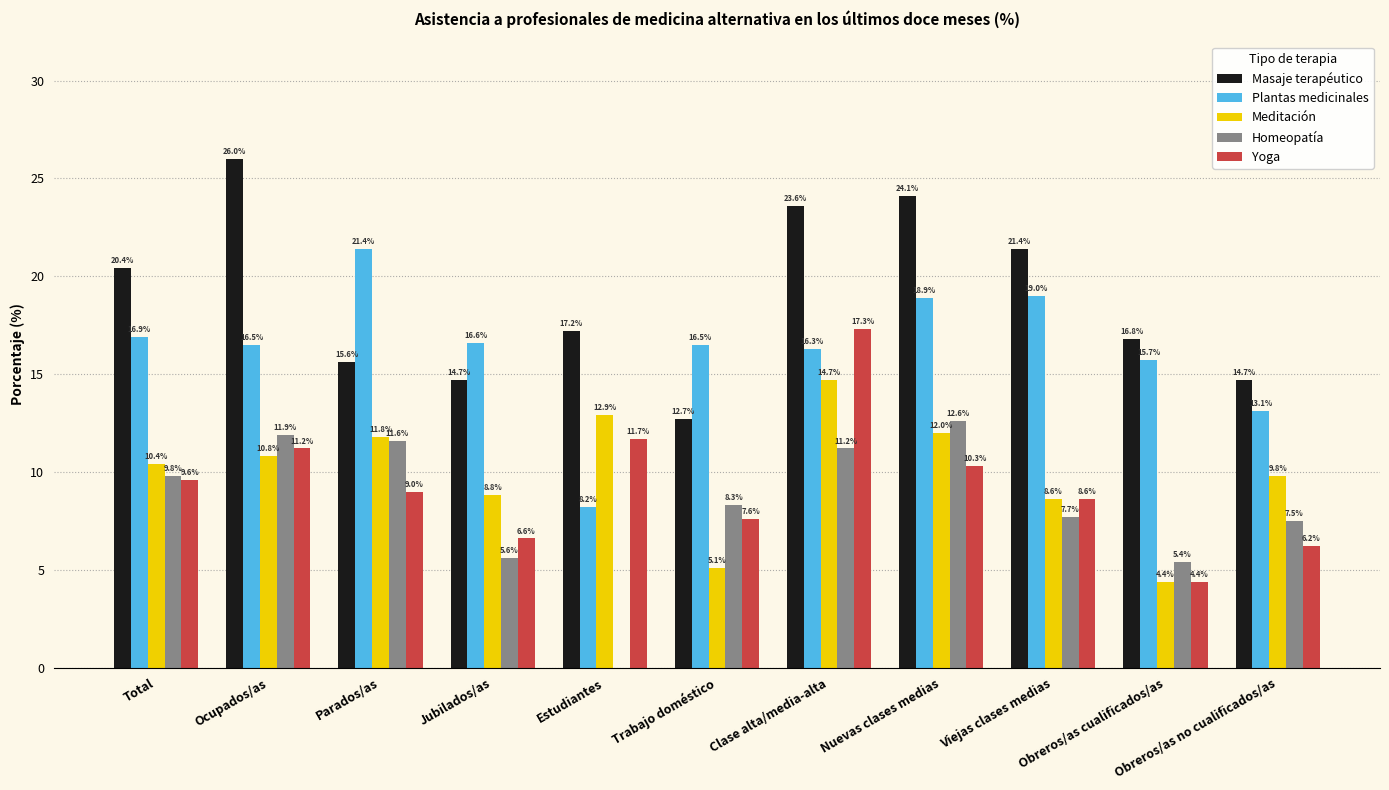

True or false: Homeopatía has a value of 0.0 at Estudiantes.

True